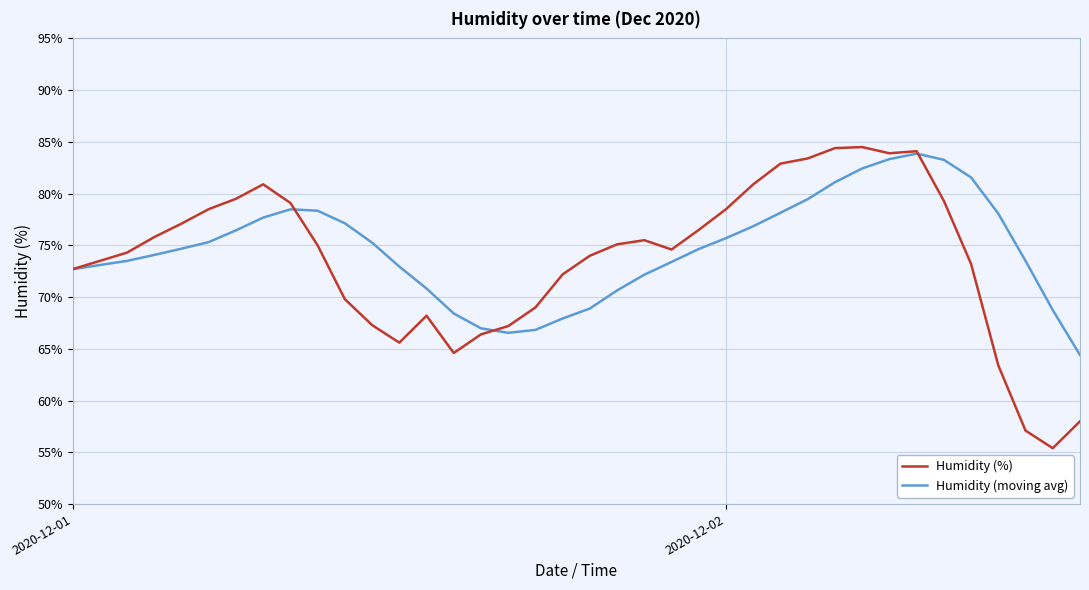

How many distinct data groups are displayed?

2